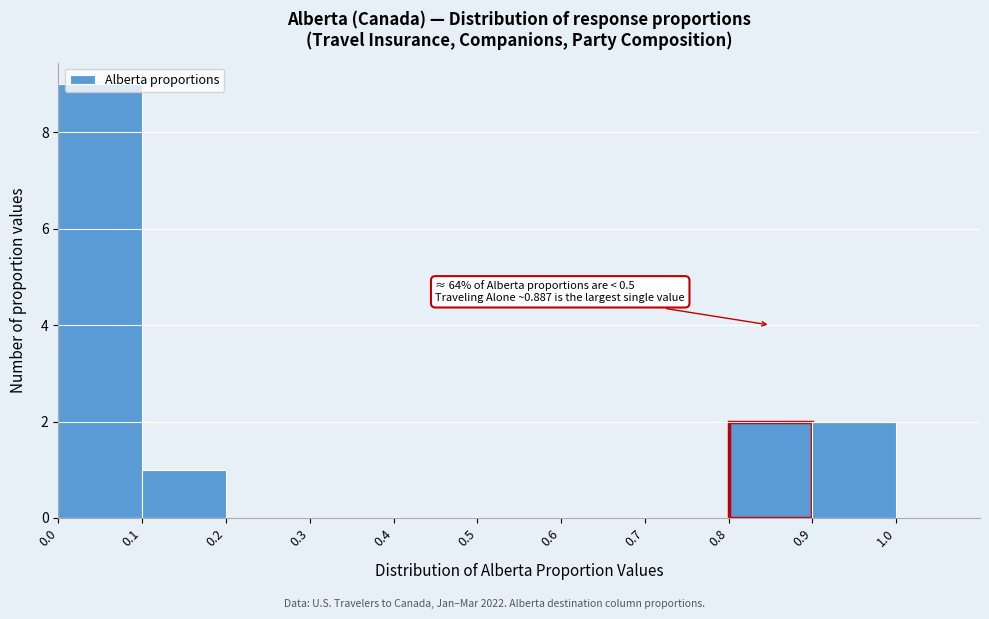

Over which range of the x-axis is the bar tallest?

0.0 to 0.1